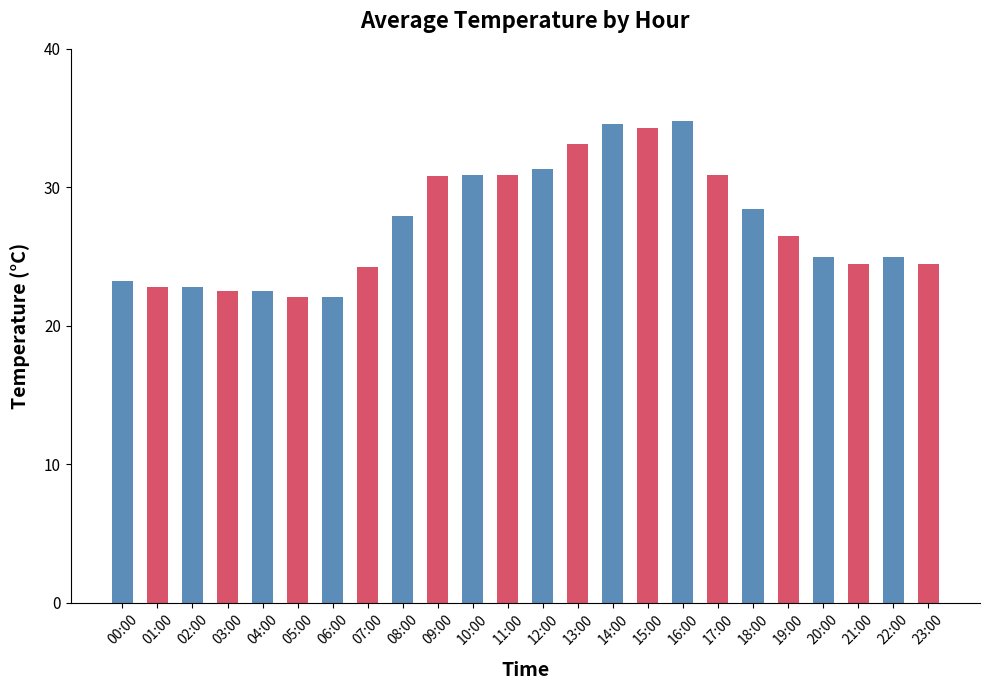

Between 00:00 and 13:00, which is larger?

13:00